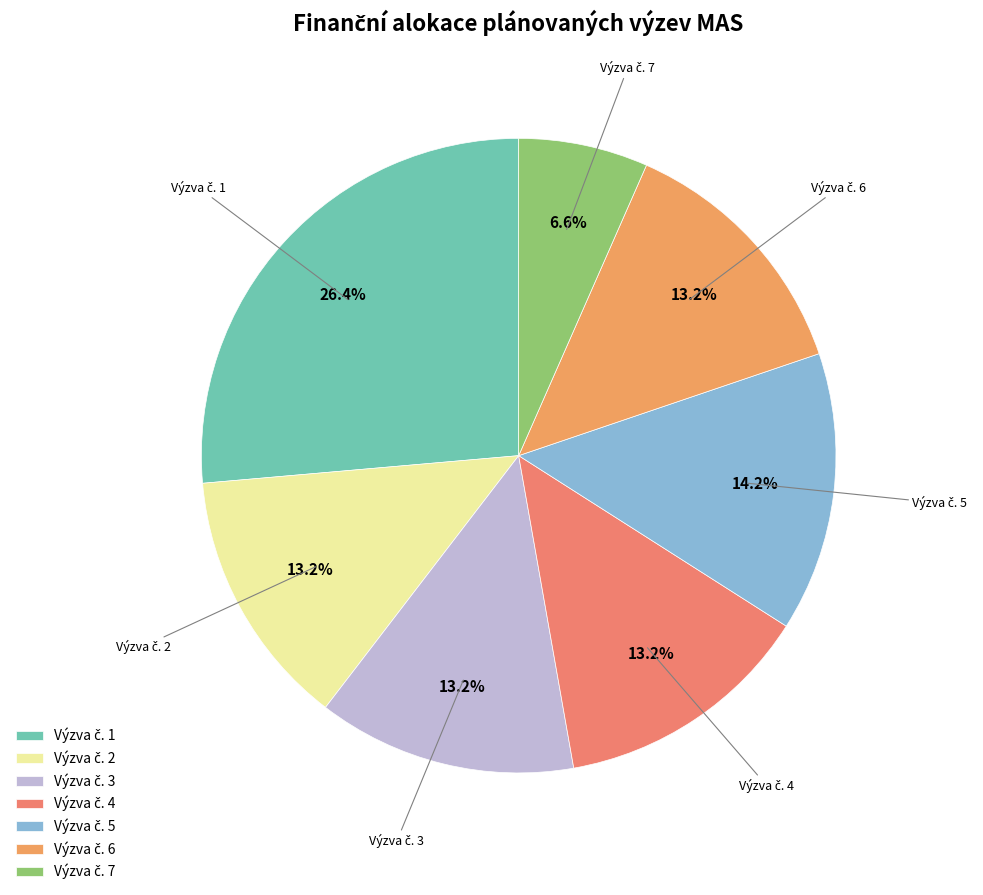

Is there any slice that represents more than half of the pie?

No